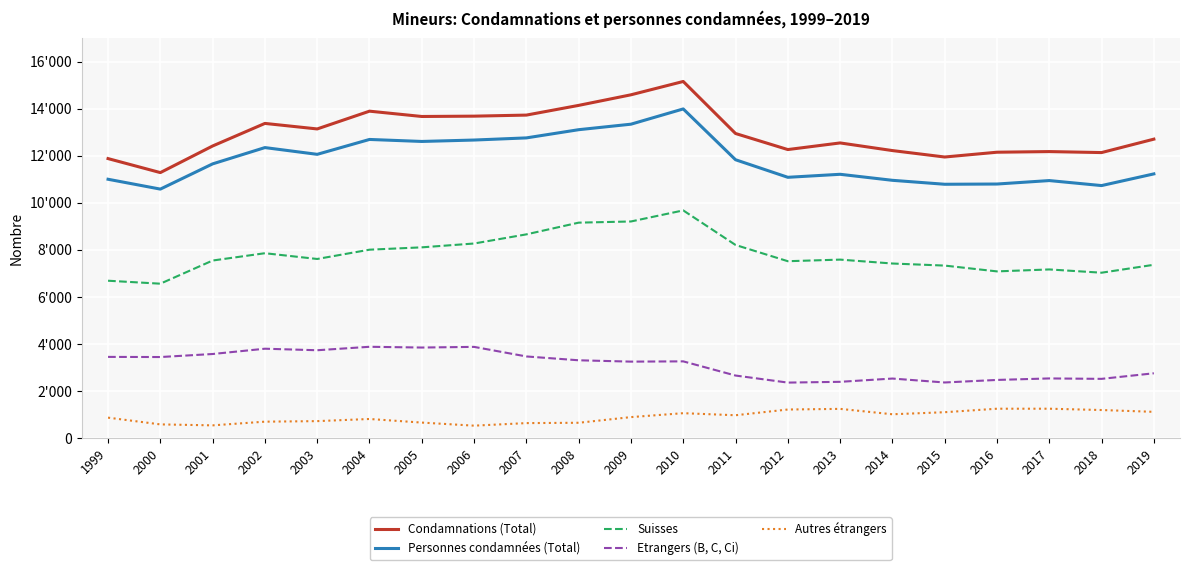

True or false: Personnes condamnées (Total) and Condamnations (Total) cross at least once.

False